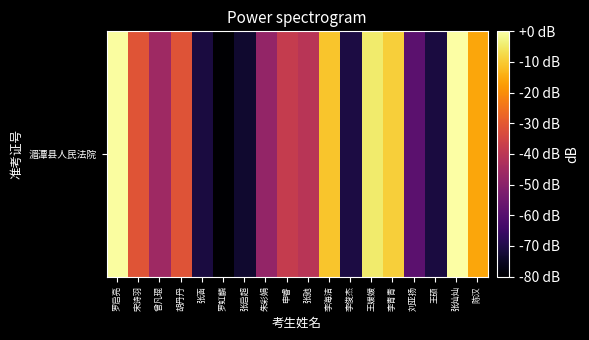

How many data points are less than -37?

10